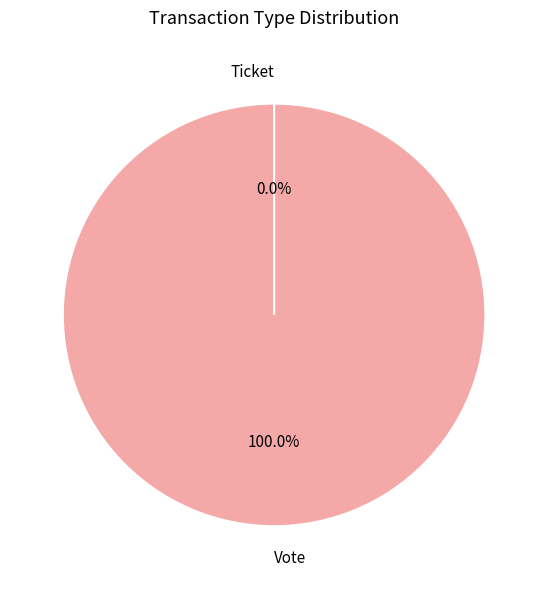

What is the largest slice in the pie chart?

Vote